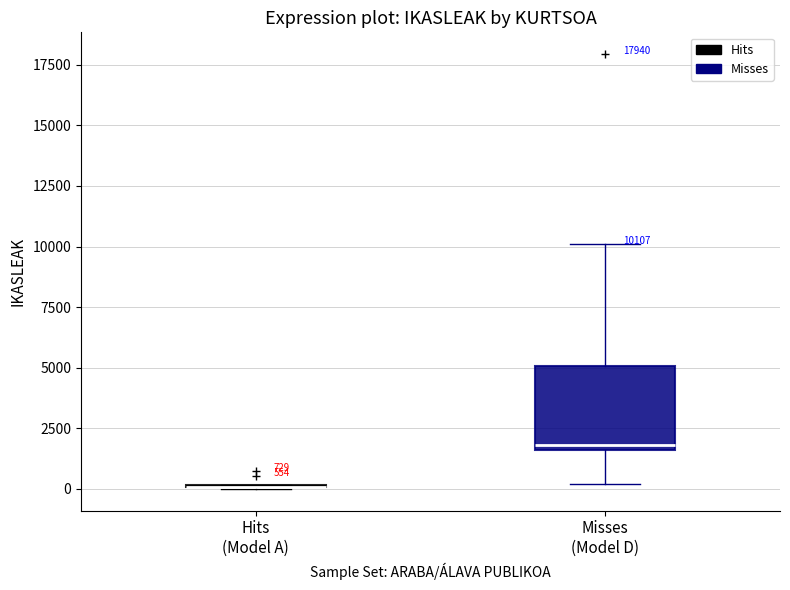

Which box is the tallest, from its lower edge to its upper edge?

Misses (Model D)